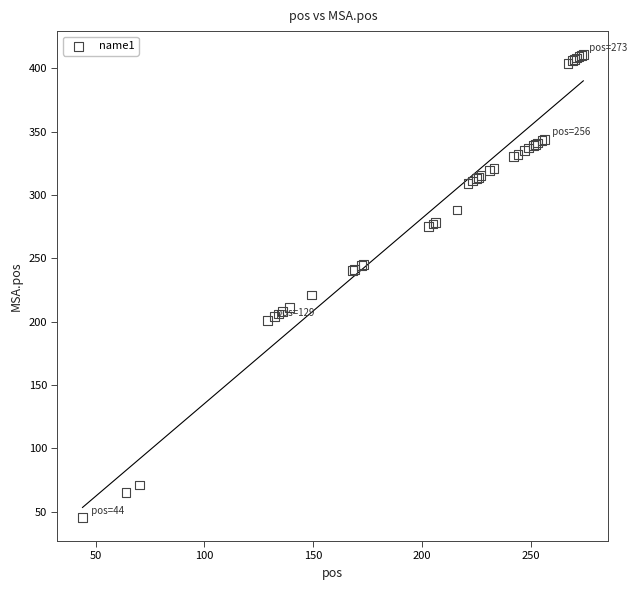

What Y value in the scatter plot is closest to 228?

221